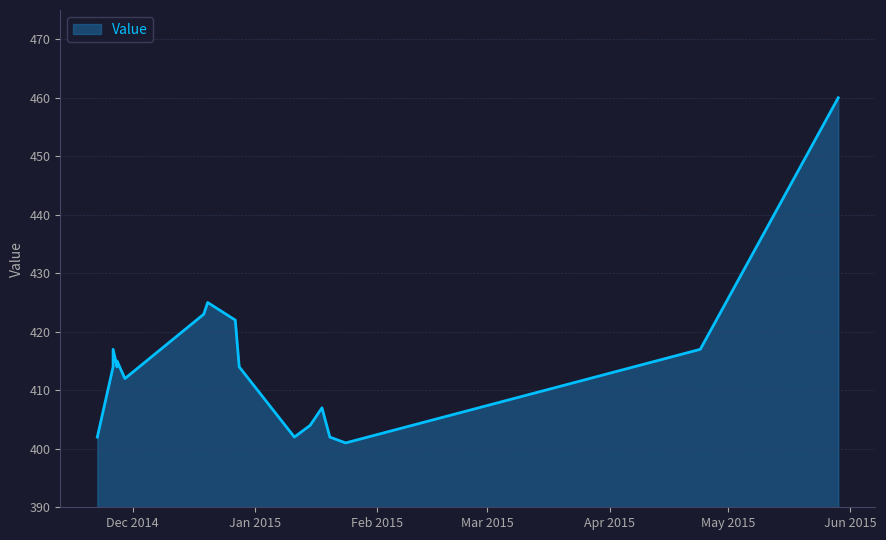

Which label corresponds to the smallest value in the chart?

20150124